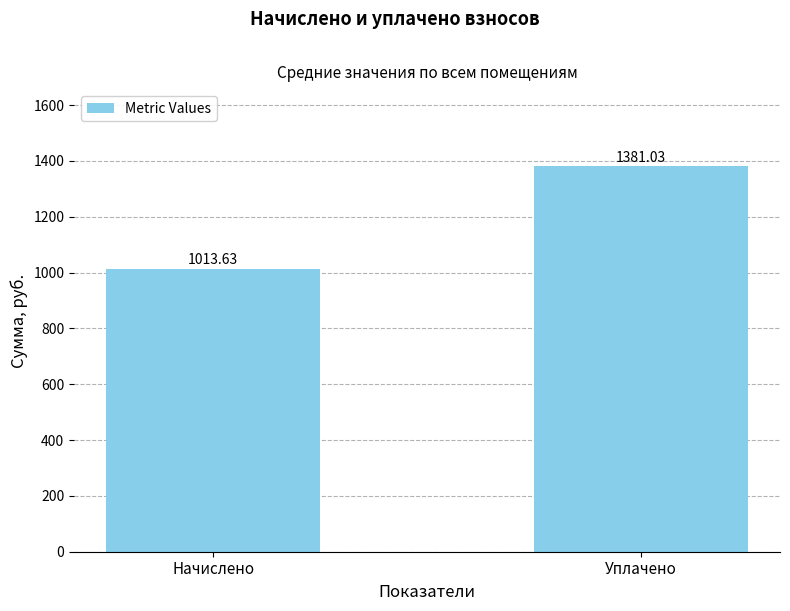

What is the sum of all values?

2394.7